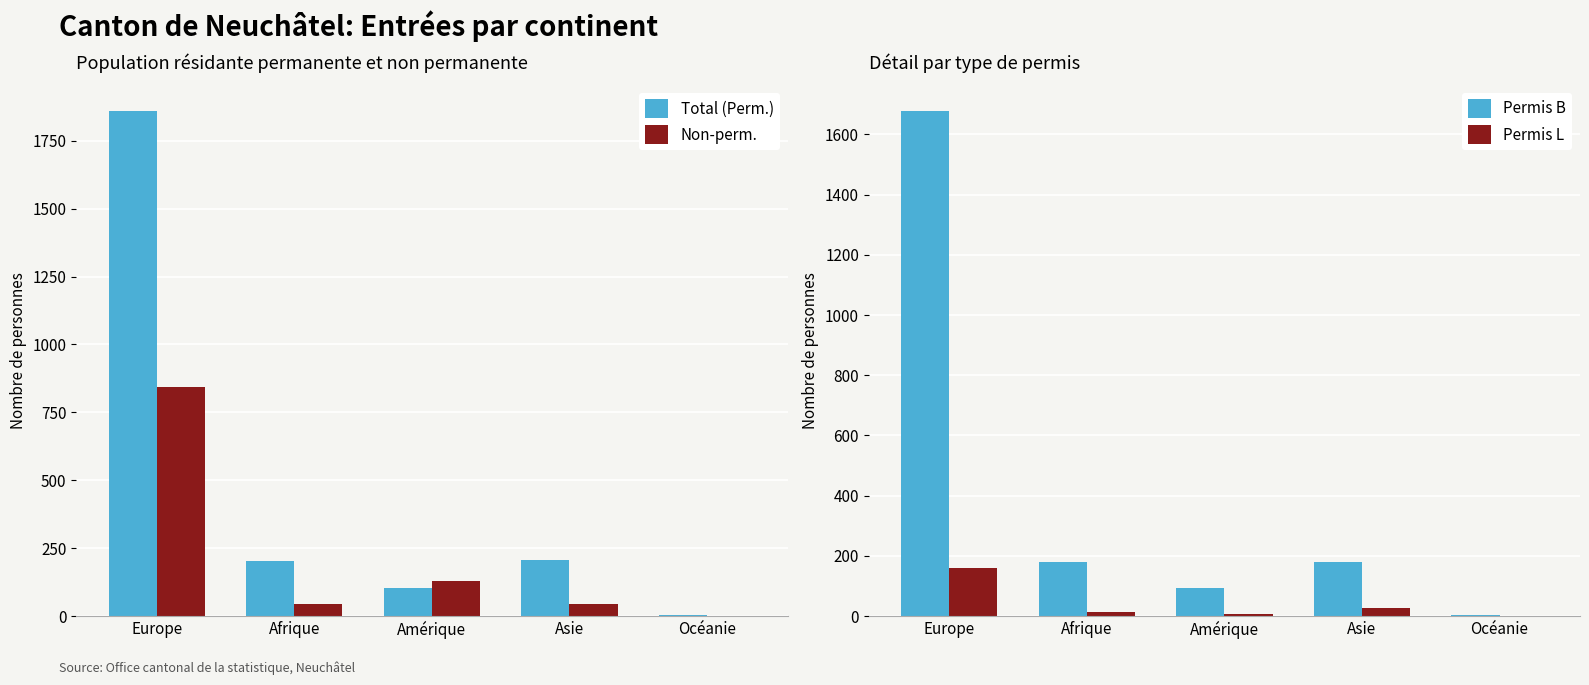

How many values in the Total (Perm.) series exceed 201?

2